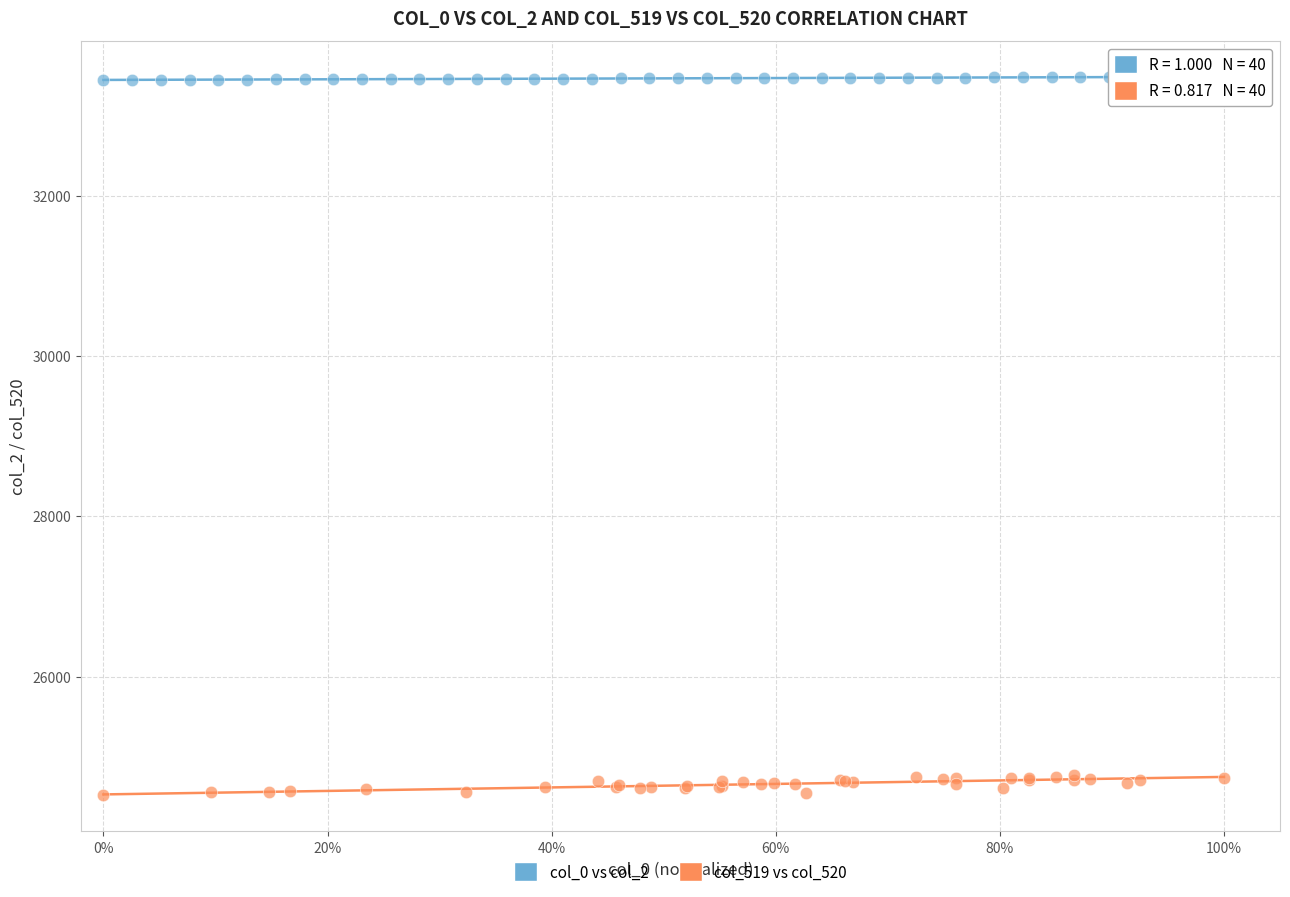

Which series has the largest Y range (max minus min)?

col_519 vs col_520